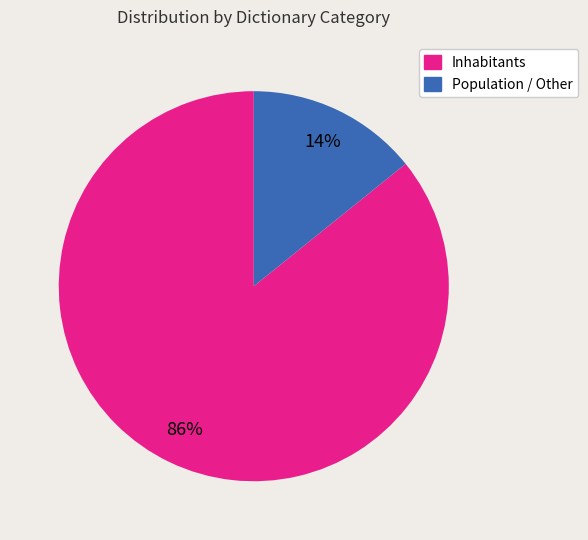

To the nearest percent, what is the average slice percentage?

50%